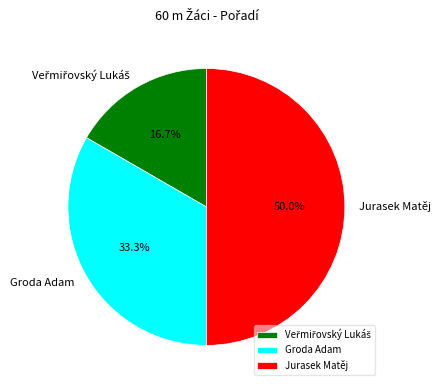

What percentage is NOT represented by Jurasek Matěj?

50.0%